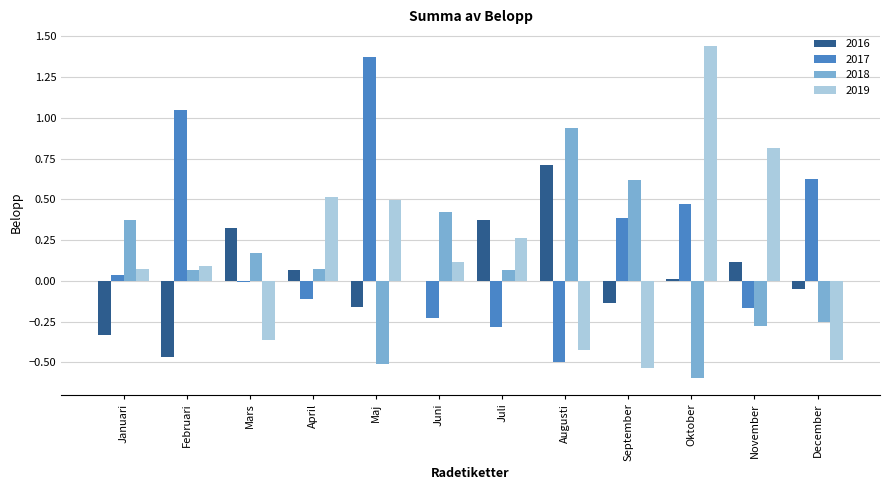

Which label corresponds to the largest value in the chart?

Oktober